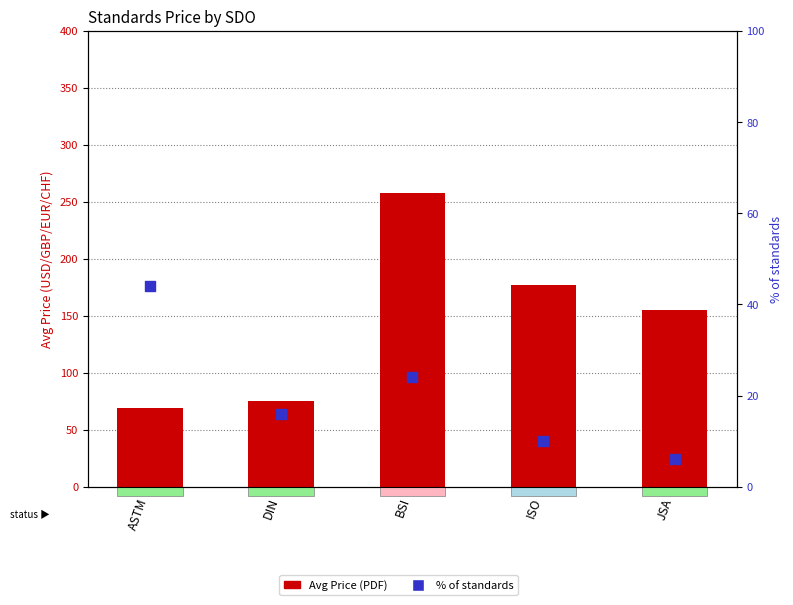

At how many categories does at least one series exceed 216?

1